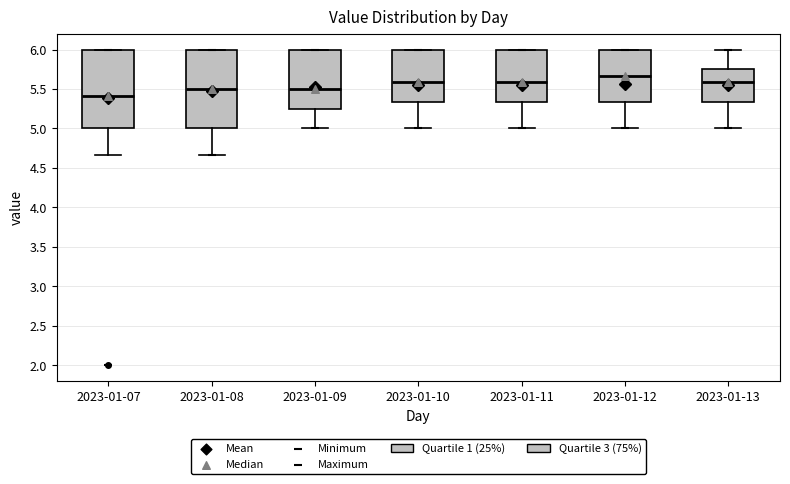

Reading left to right, transcribe this box plot: for each box, give where its median line is, the range the box spans, and where its two whiskers end, as read against the y-axis. The values are not printed on the chart, so give them approximately, as read against the axis.

2023-01-07: median 5.40, box 5.00 to 6.00, whiskers 4.65 to 6.00
2023-01-08: median 5.50, box 5.00 to 6.00, whiskers 4.65 to 6.00
2023-01-09: median 5.50, box 5.25 to 6.00, whiskers 5.00 to 6.00
2023-01-10: median 5.60, box 5.35 to 6.00, whiskers 5.00 to 6.00
2023-01-11: median 5.60, box 5.35 to 6.00, whiskers 5.00 to 6.00
2023-01-12: median 5.65, box 5.35 to 6.00, whiskers 5.00 to 6.00
2023-01-13: median 5.60, box 5.35 to 5.75, whiskers 5.00 to 6.00